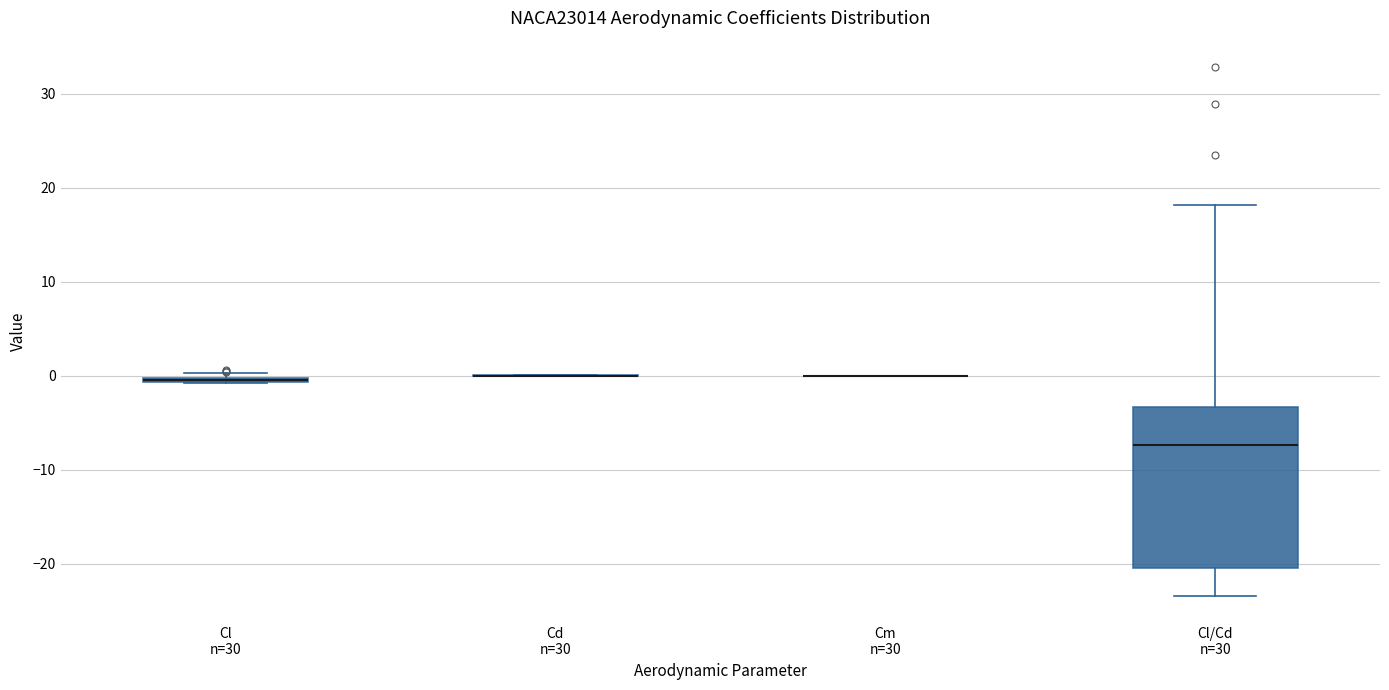

Where does the upper whisker of the box for Cl/Cd n=30 end on the y-axis? The values are not printed on the chart, so give them approximately, as read against the axis.

18